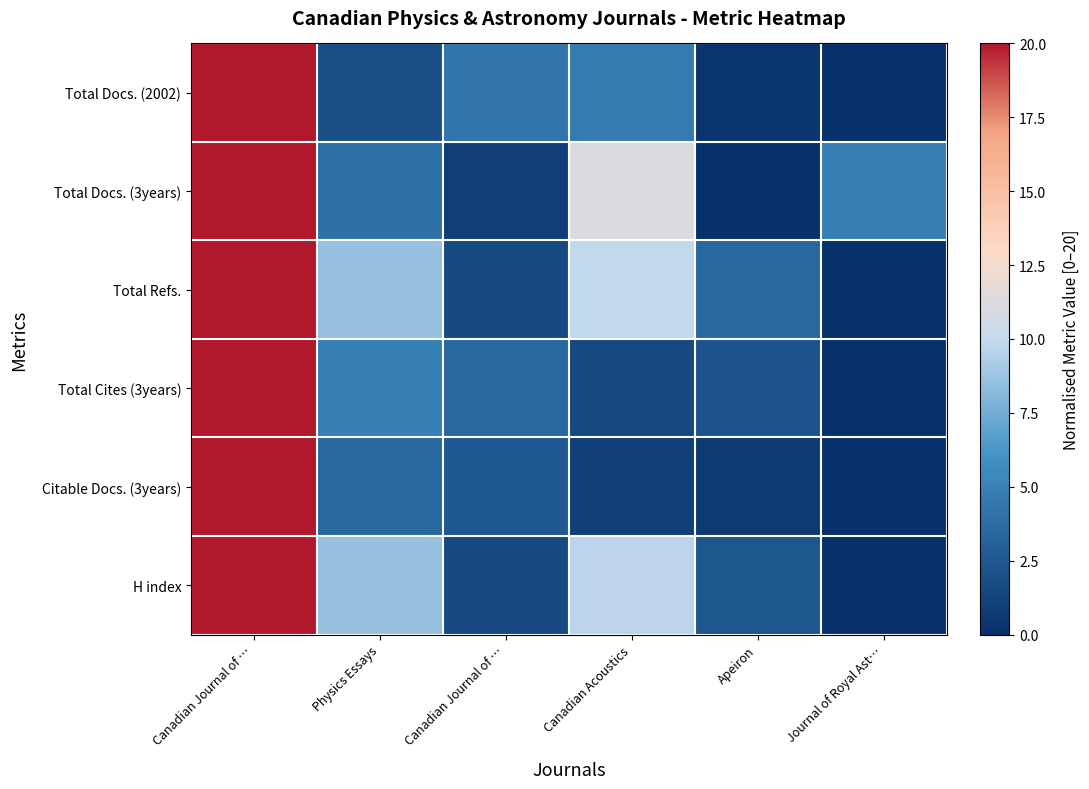

At how many categories does at least one series exceed 5?

3